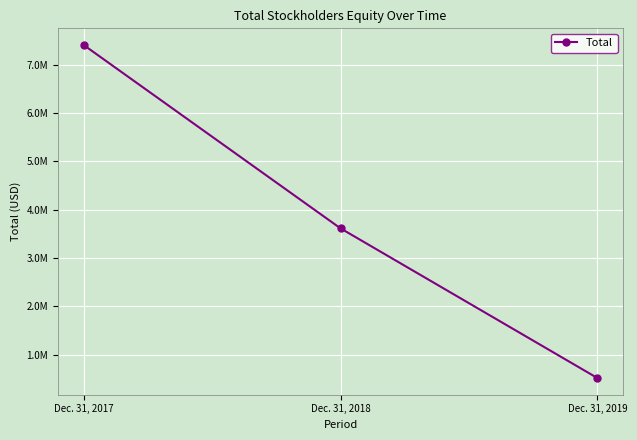

Read the value at Dec. 31, 2017.

7408370